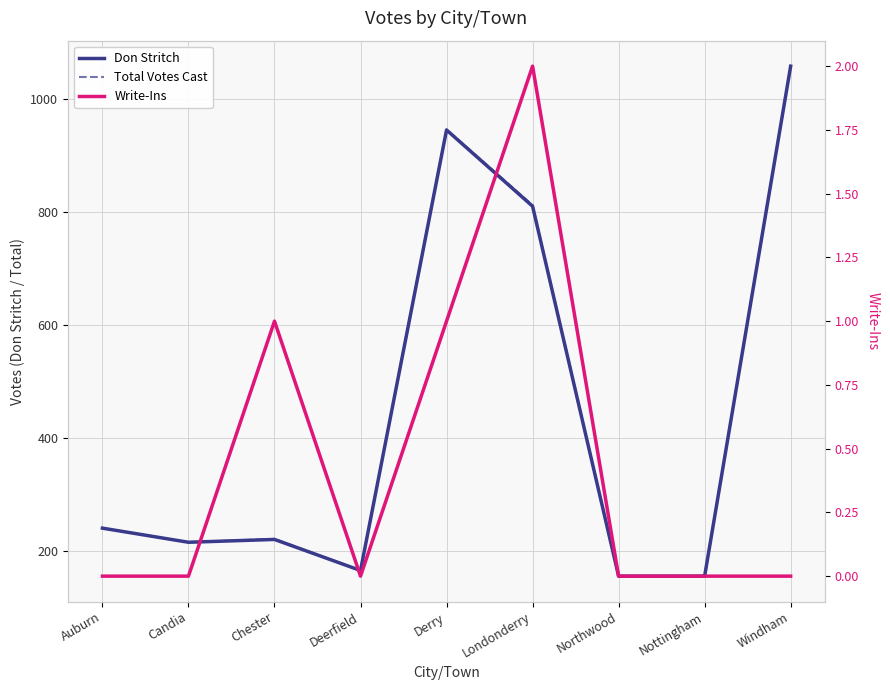

Which series has the widest spread of values?

Don Stritch